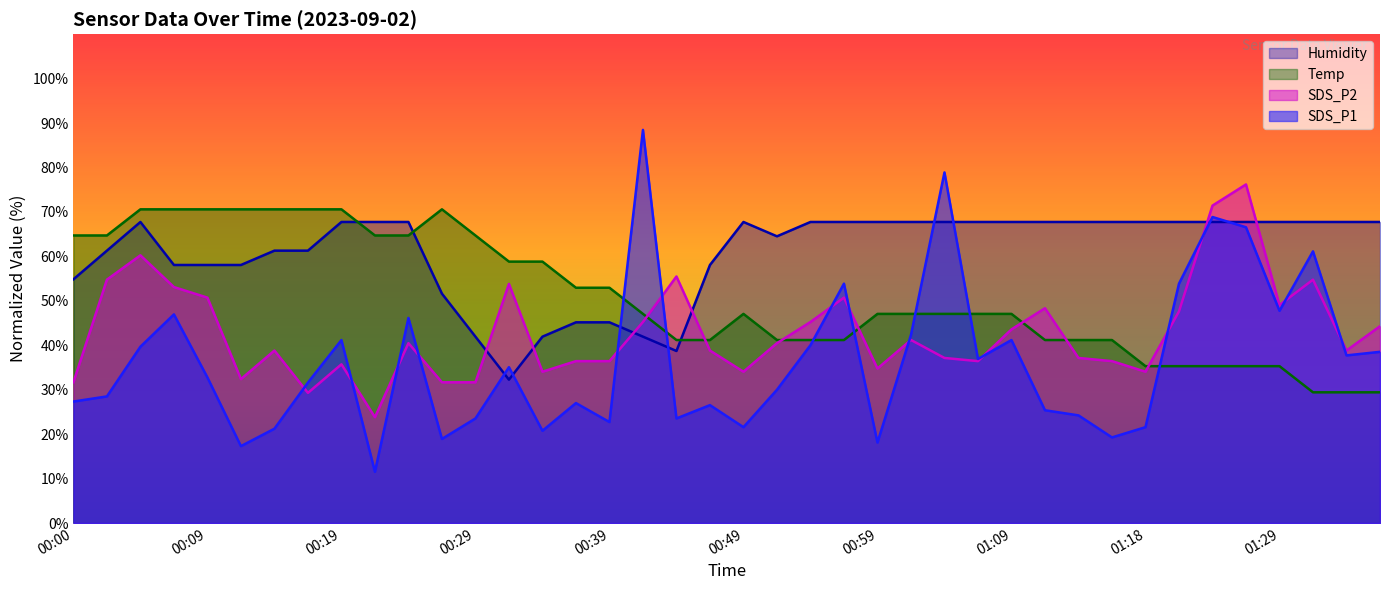

Does the chart have visible grid lines?

No